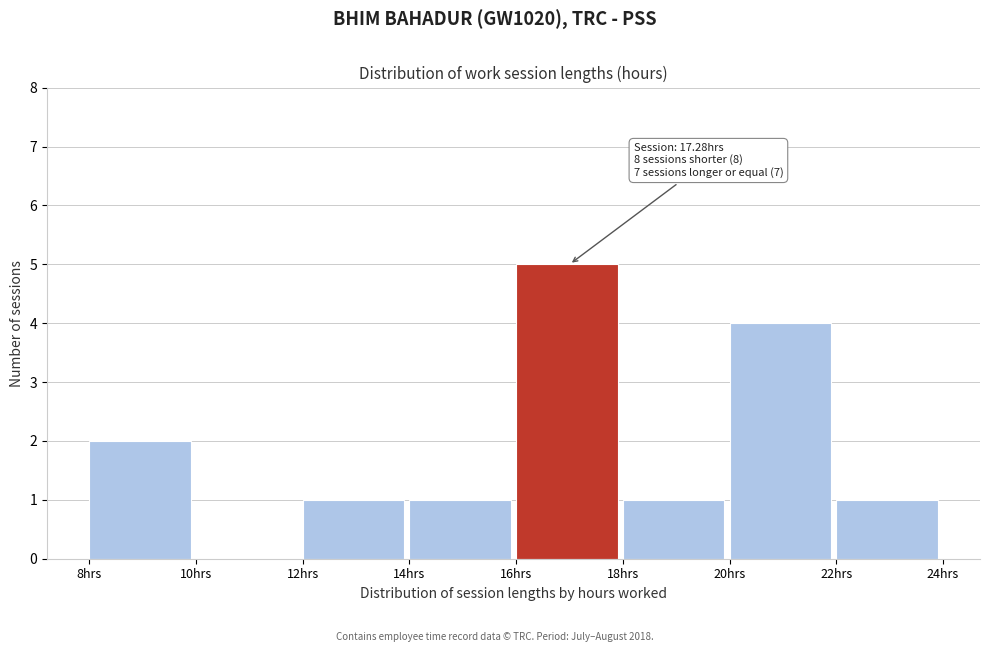

Which range on the x-axis has the tallest bar?

16 to 18